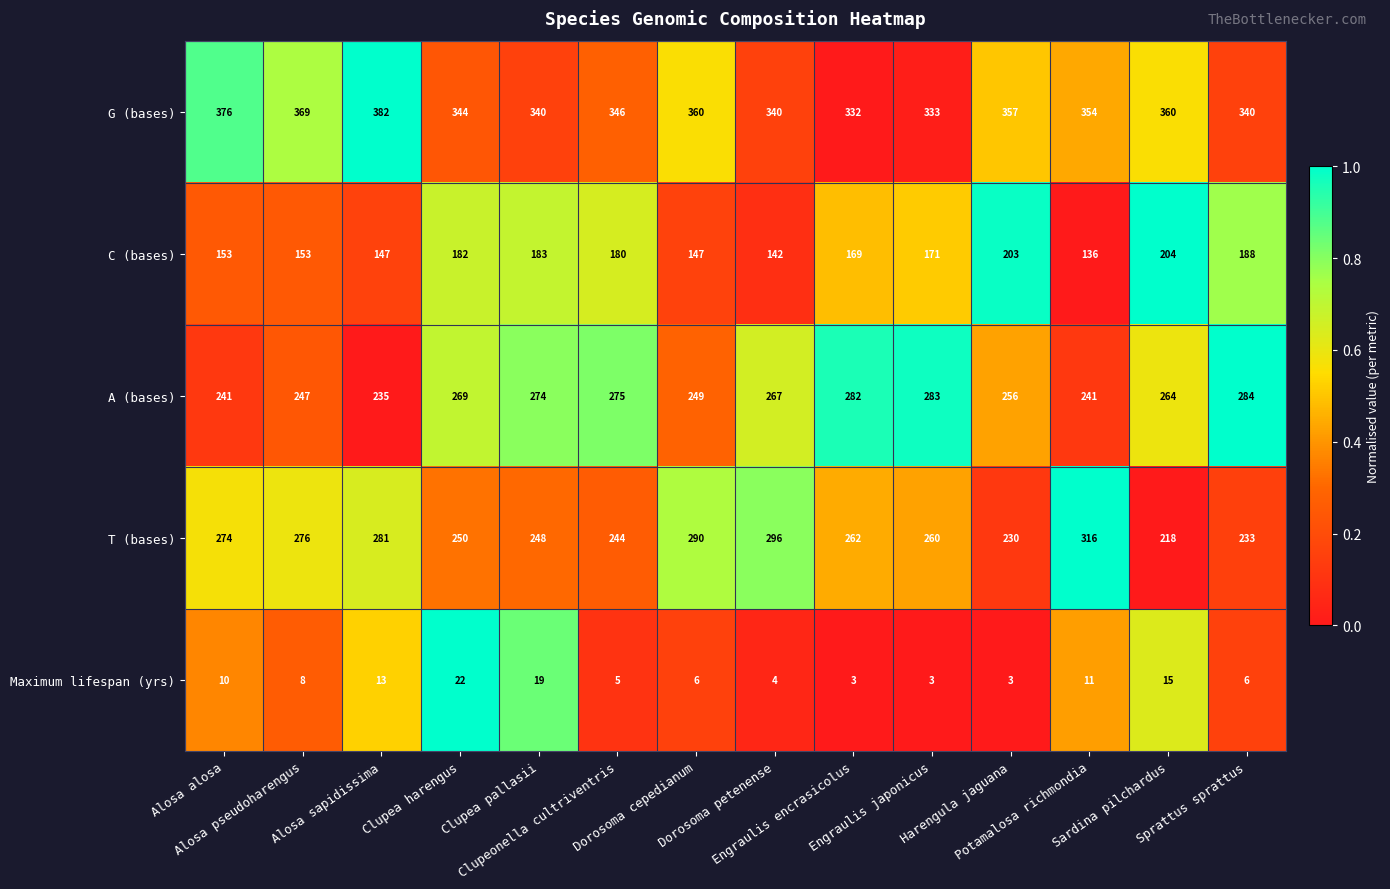

What is the average value of the C (bases) series?

168